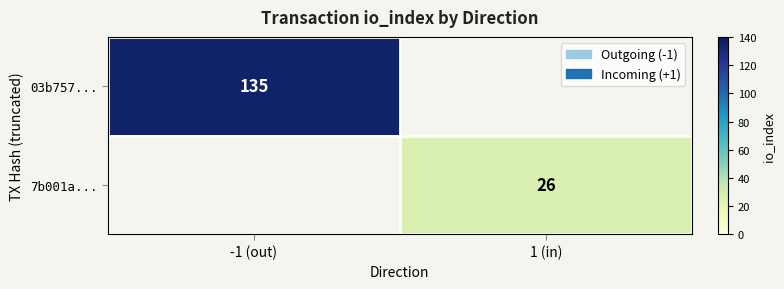

The 03b757... series shows 135 at -1 (out). True or false?

True